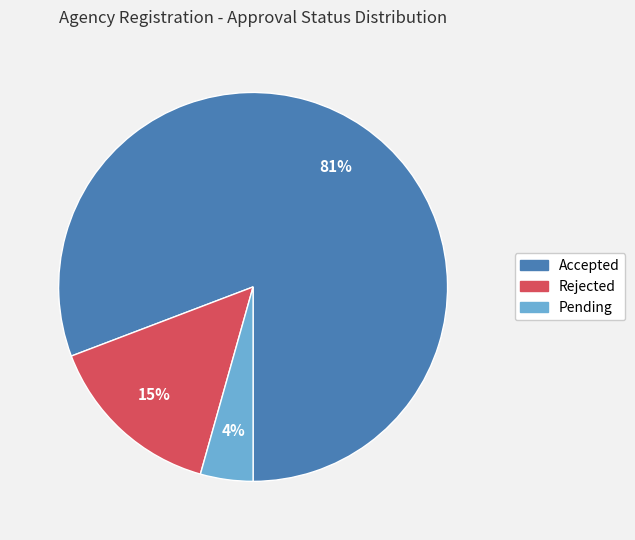

How many slices are in this pie chart?

3